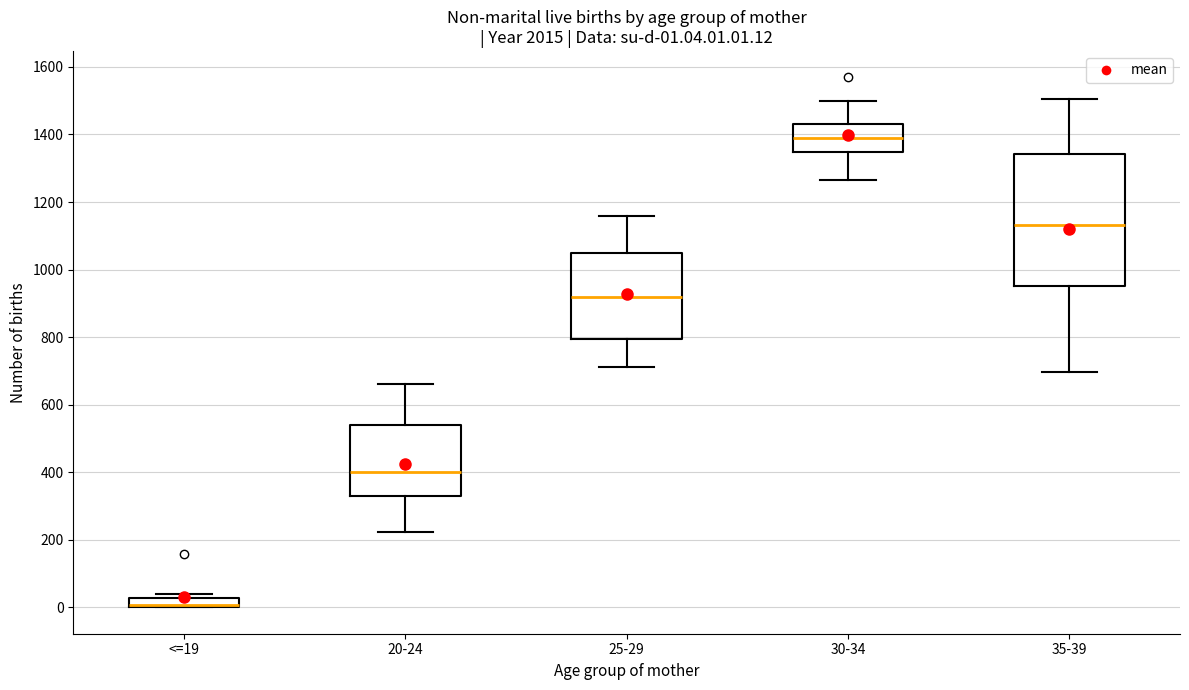

Comparing the boxes themselves (not the whiskers), which one is the tallest?

35-39